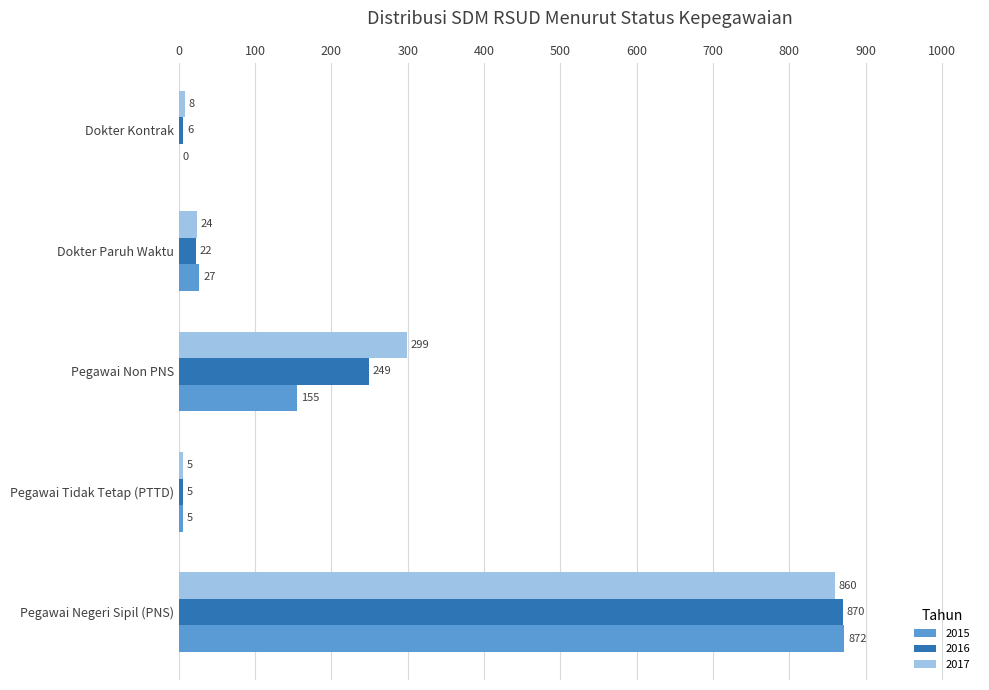

At which category does the chart reach its peak across all series?

Pegawai Negeri Sipil (PNS)